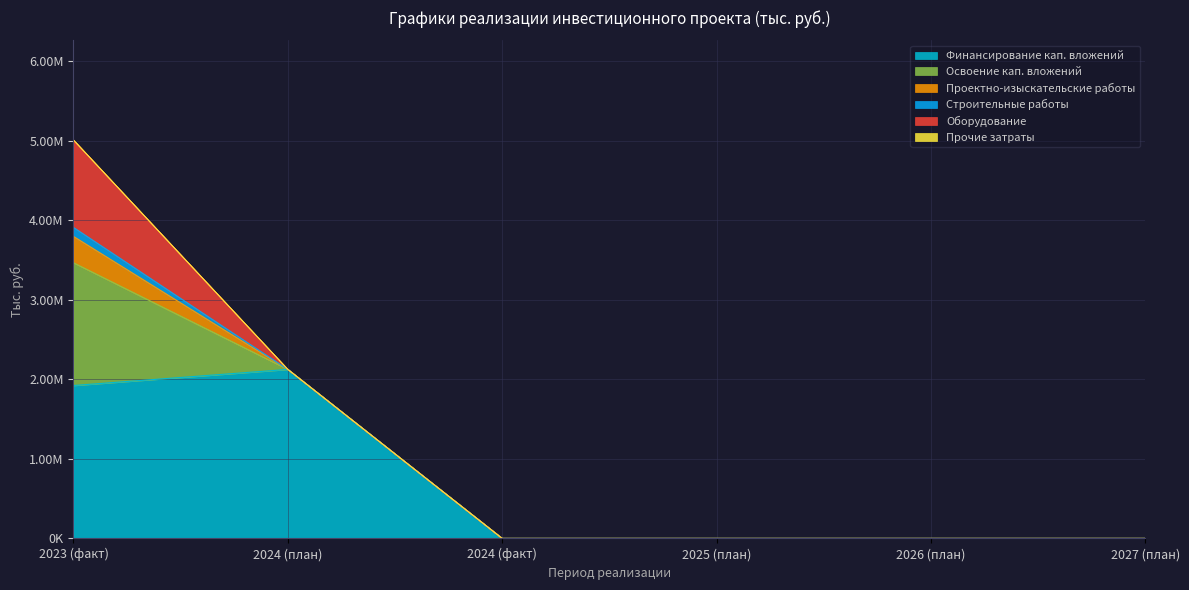

What is the sum of all Строительные работы values?

119498.5